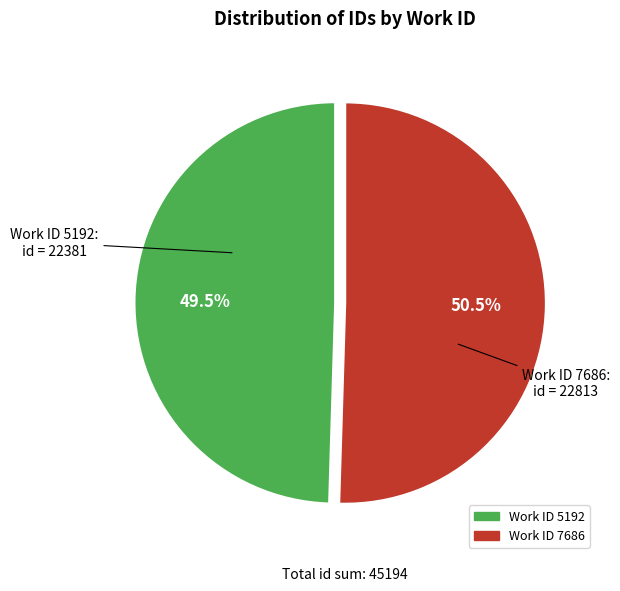

Does any single category account for the majority?

Yes